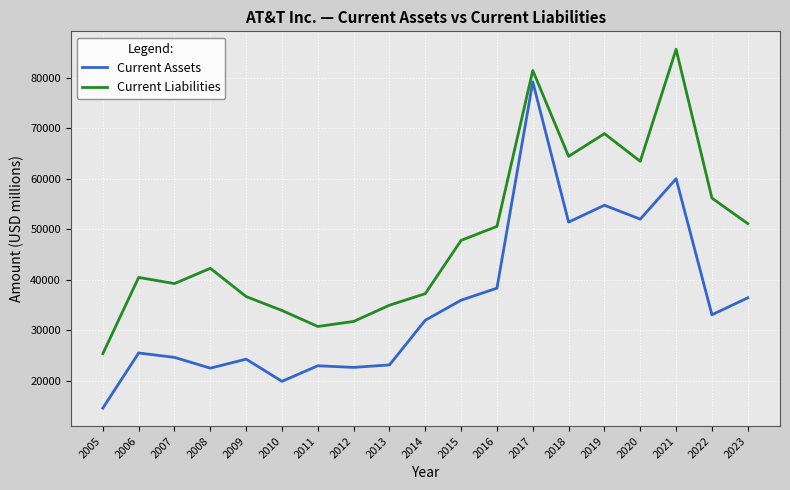

How many distinct data groups are displayed?

2